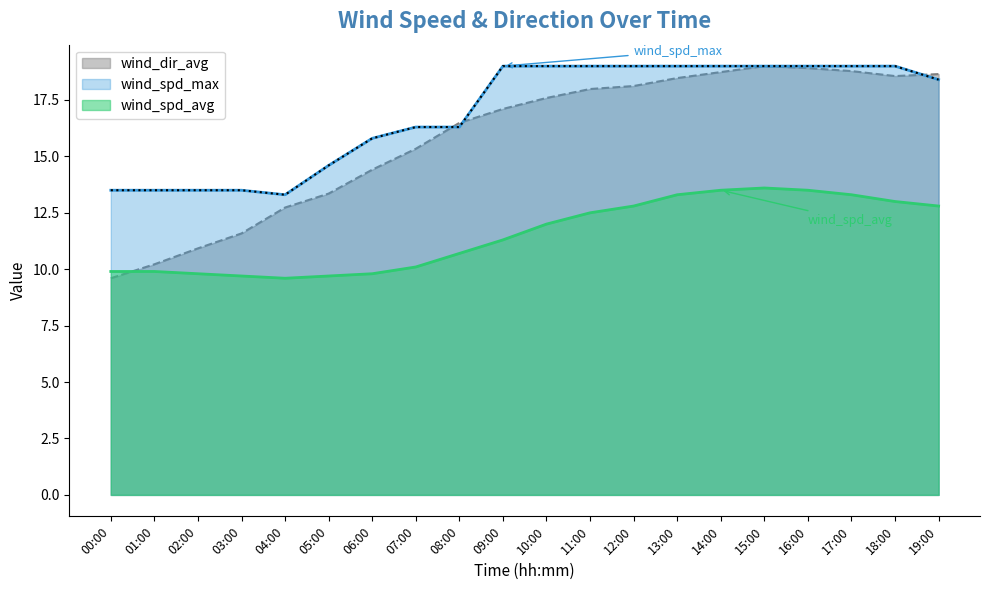

At 08:00, list the series in order from smallest to largest.

wind_spd_avg, wind_spd_max, wind_dir_avg